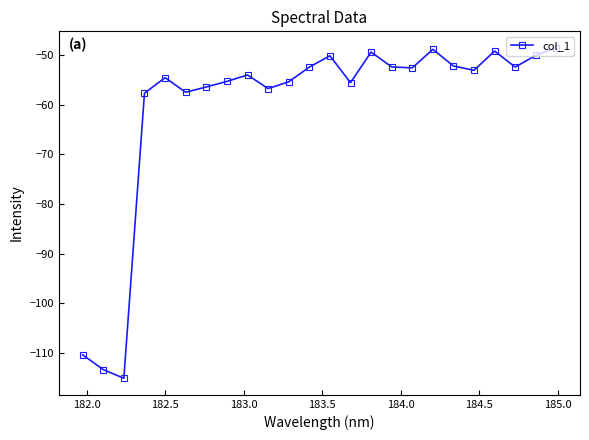

What is the greatest value displayed?

-48.5